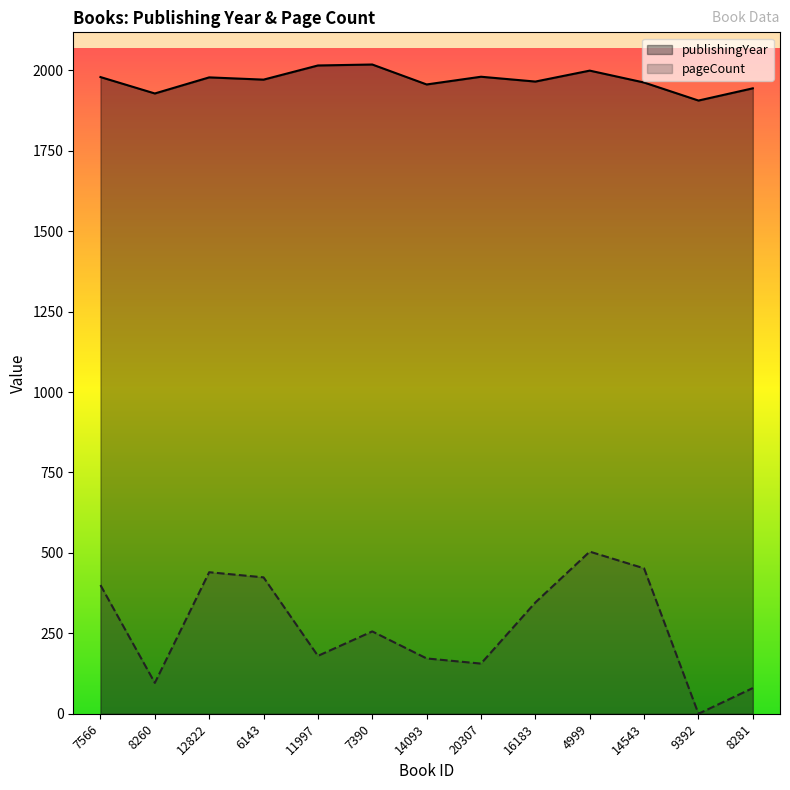

What is the sum of all publishingYear values?

25601